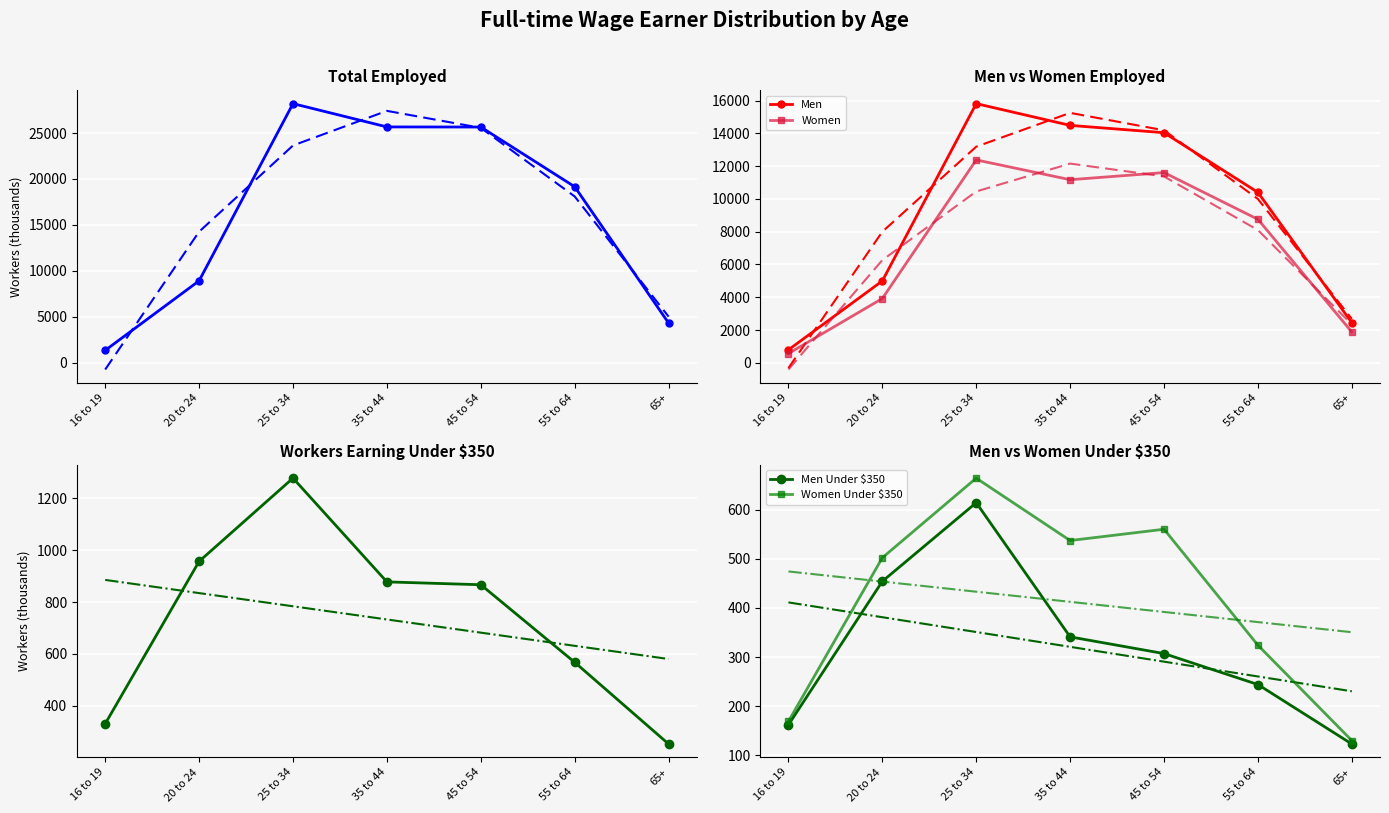

True or false: Men and Men Under $350 intersect in this chart.

False